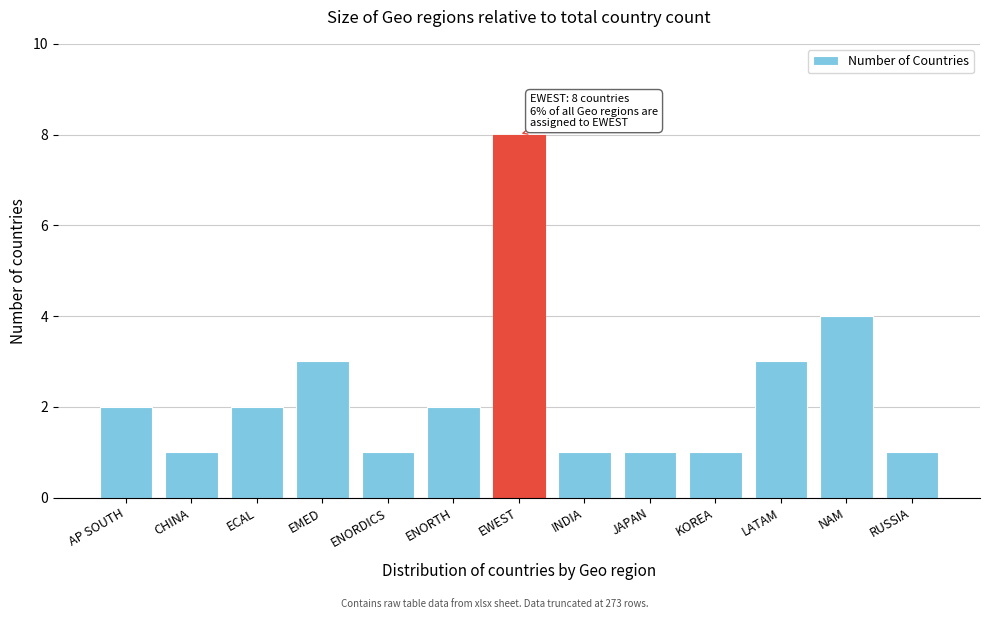

Reading left to right, what are all the values shown in this chart?

2	1	2	3	1	2	8	1	1	1	3	4	1